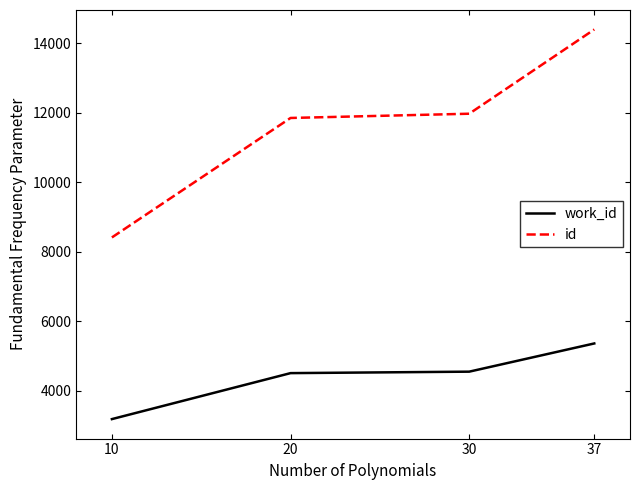

How many lines are shown in the chart?

2